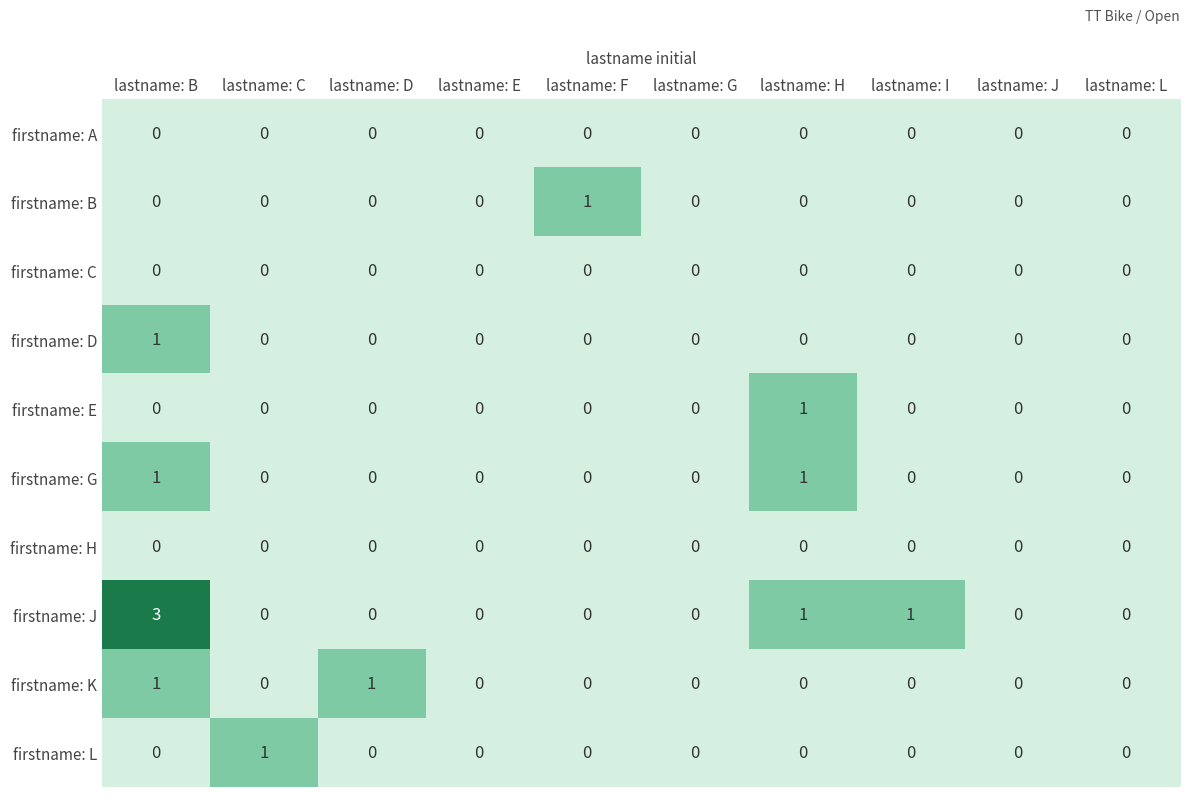

Which series has the largest total across all categories?

firstname: J